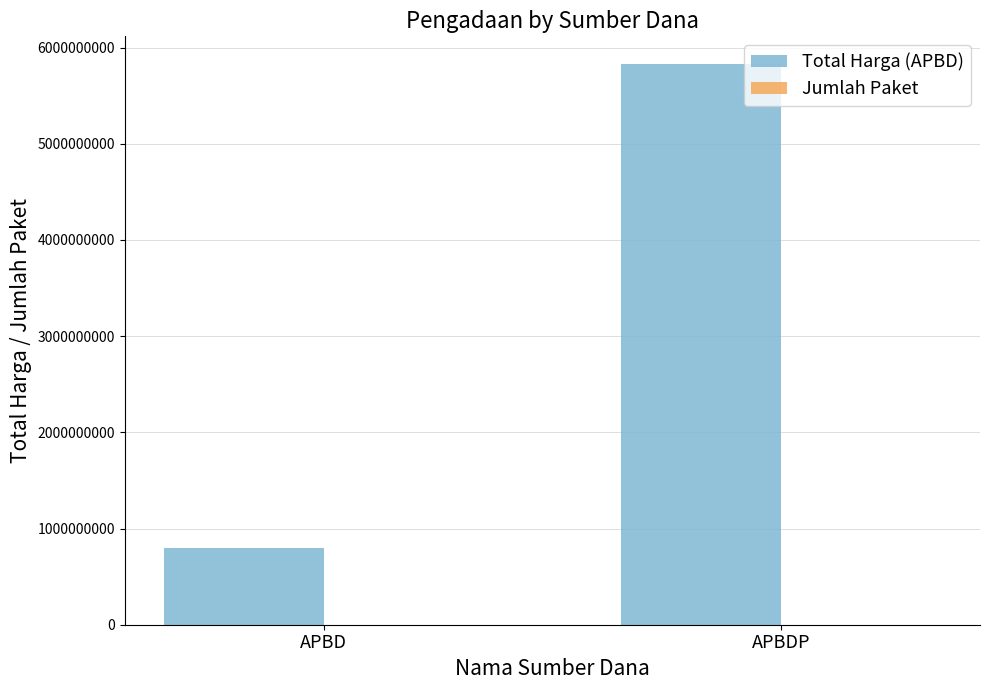

The Total Harga (APBD) series shows 5825364740 at APBDP. True or false?

True